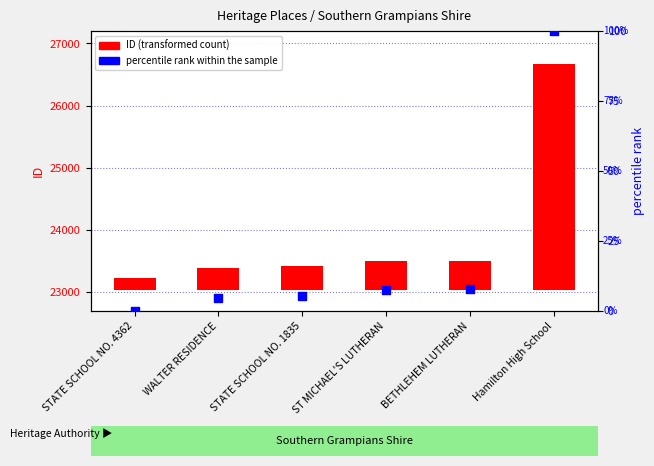

What is the total value across all series at ST MICHAEL'S LUTHERAN?

467.6